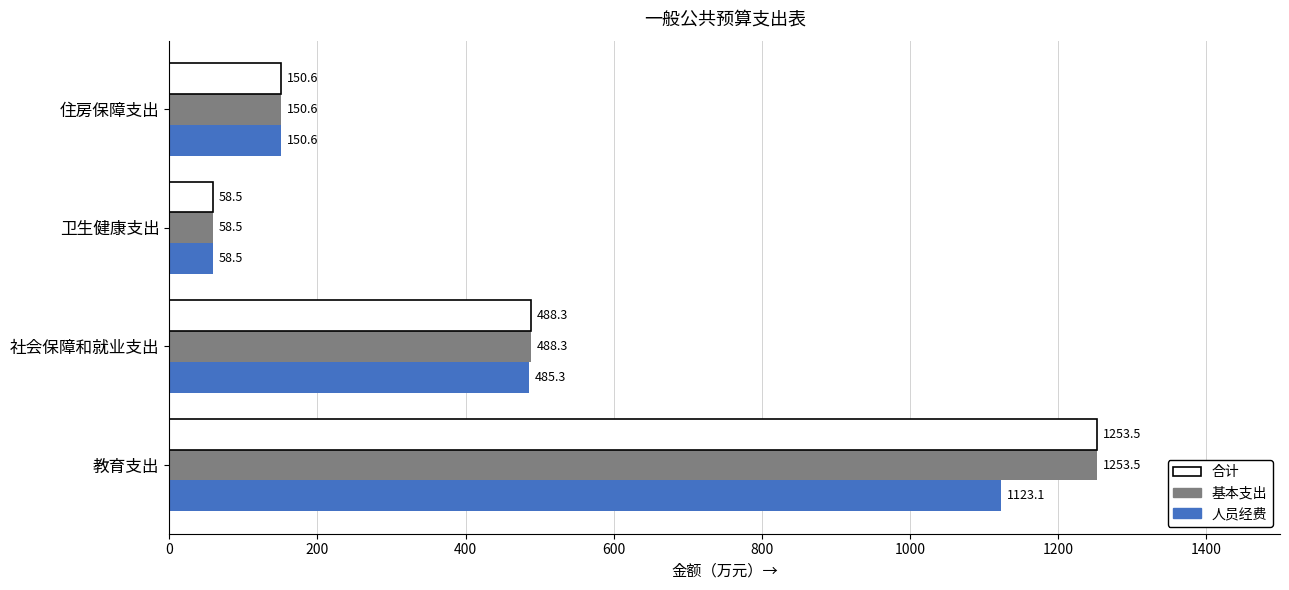

How many data points in 合计 are less than 488?

2